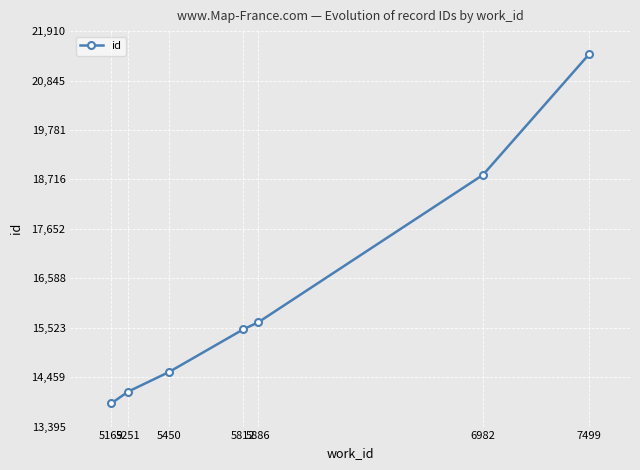

Reading left to right, transcribe all the data shown in this chart.

5169=13895	5251=14148	5450=14569	5812=15487	5886=15641	6982=18815	7499=21410